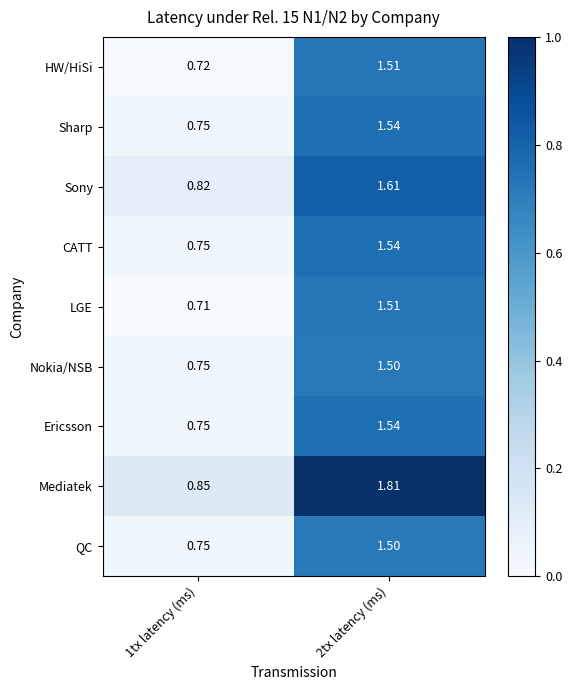

Count the number of data series in this chart.

9